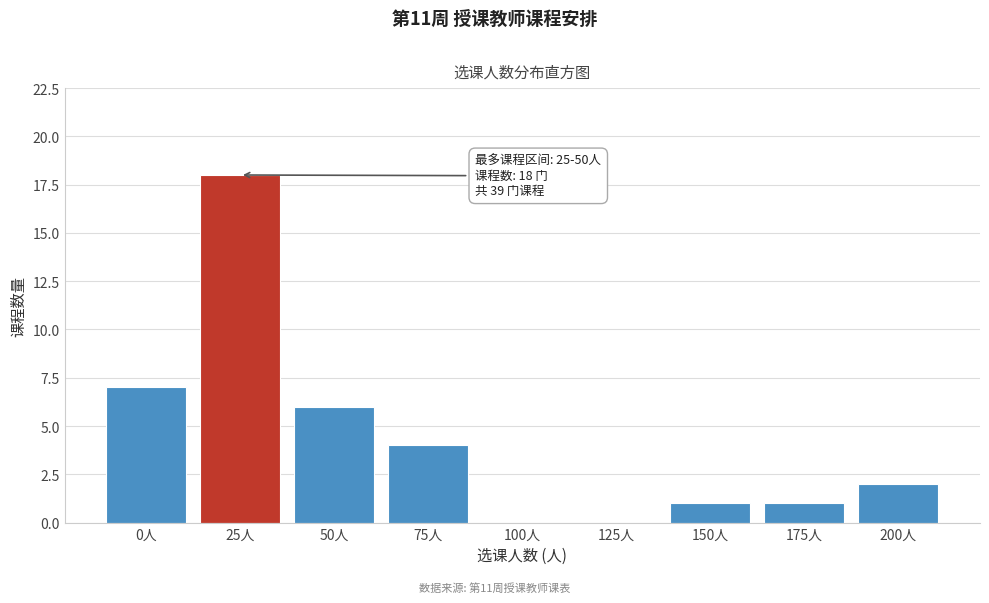

Reading right to left, extract all data points from this chart.

200人=2	175人=1	150人=1	125人=0	100人=0	75人=4	50人=6	25人=18	0人=7